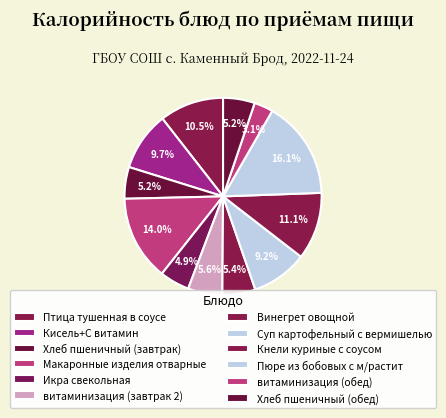

Which category has the biggest portion of the pie?

Пюре из бобовых с м/растит